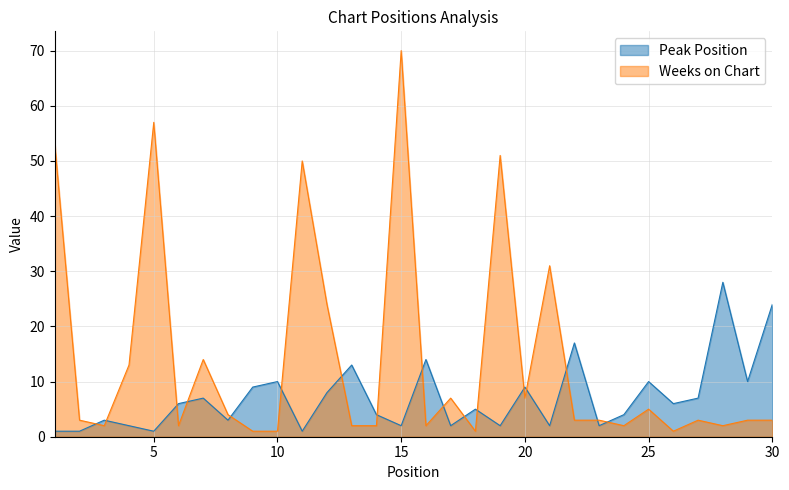

How many times do Peak Position and Weeks on Chart cross each other?

17